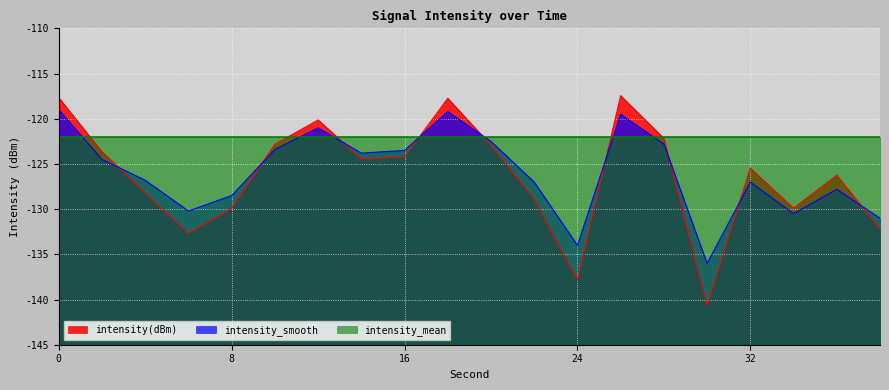

What are all the series names shown in the legend?

intensity(dBm), intensity_smooth, intensity_mean